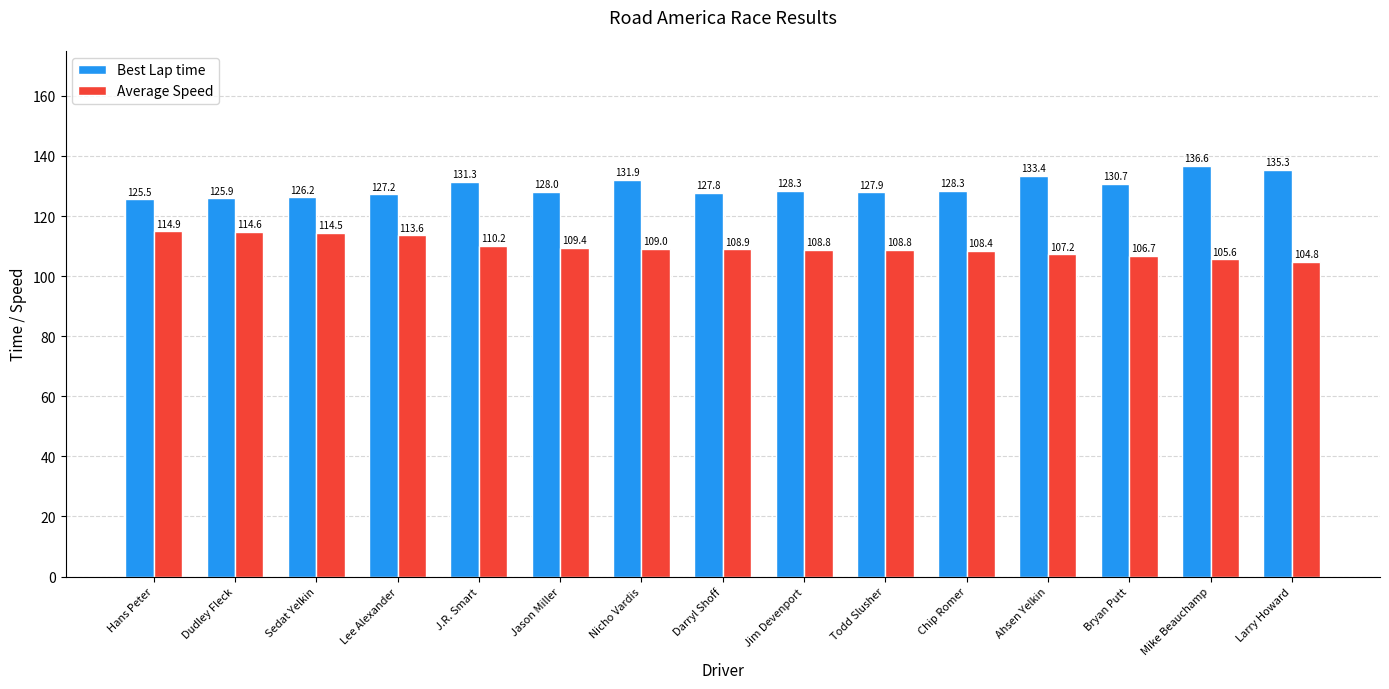

At how many categories does at least one series exceed 122?

15